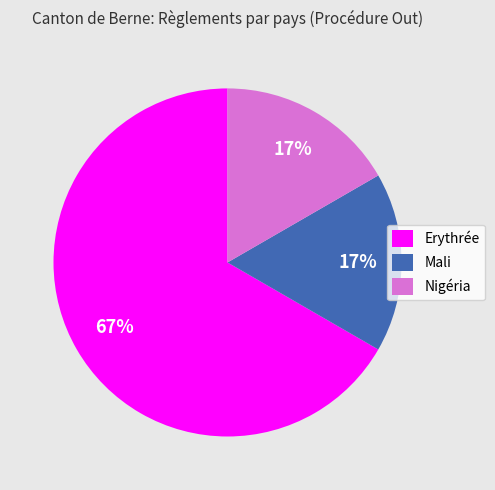

What is the largest slice in the pie chart?

Erythrée